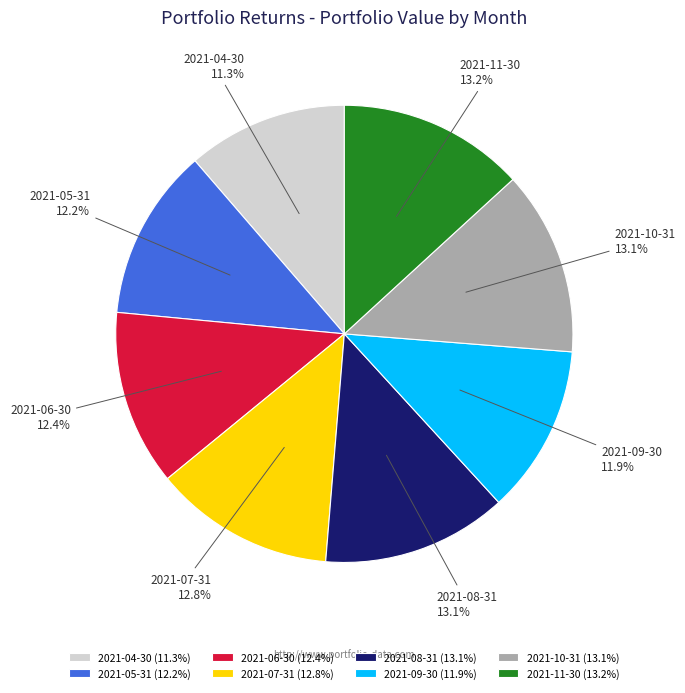

To the nearest percent, what is the difference between the 2021-04-30 and 2021-05-31 slice percentages?

1%